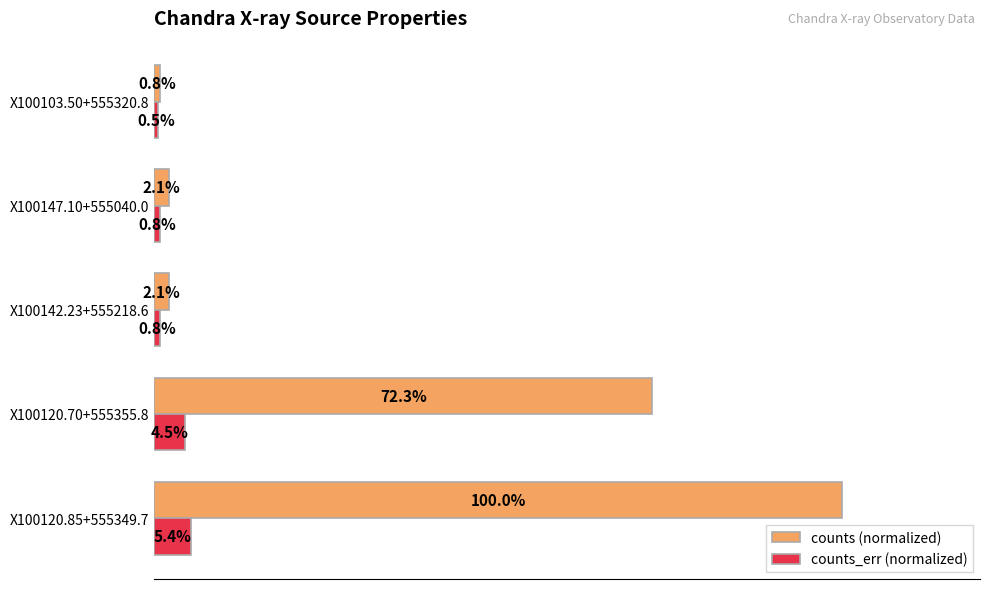

Which category has the lowest value across all series?

X100103.50+555320.8